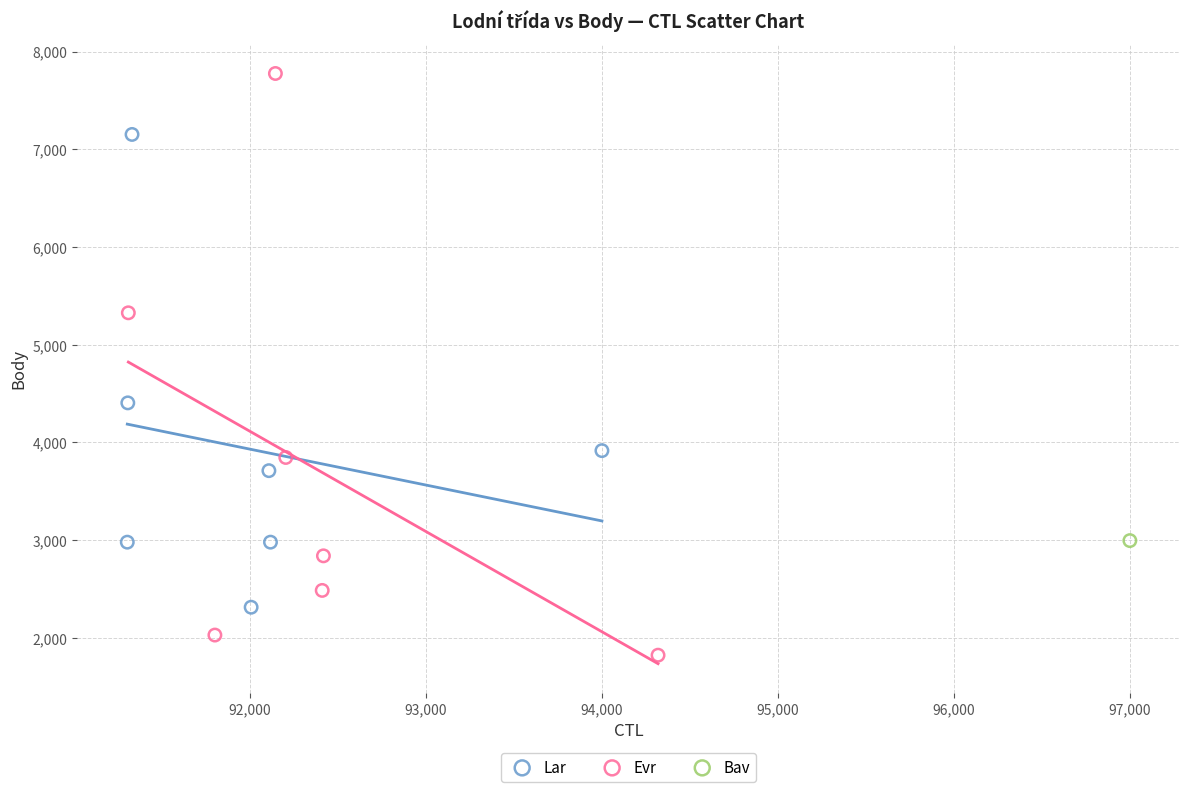

What are all the series names shown in the legend?

Lar, Evr, Bav